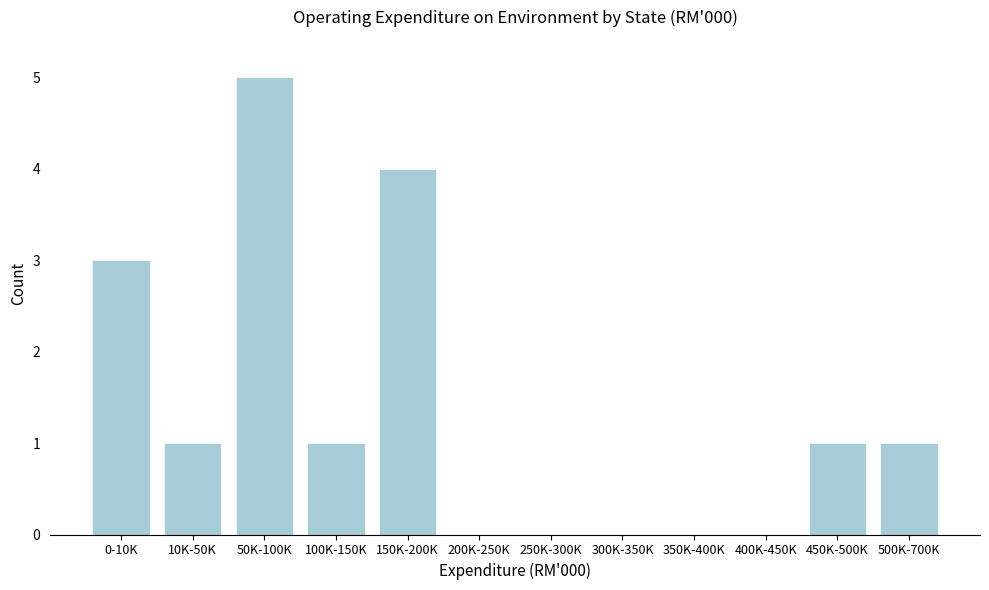

Reading right to left, transcribe all the data shown in this chart.

500K-700K=1	450K-500K=1	400K-450K=0	350K-400K=0	300K-350K=0	250K-300K=0	200K-250K=0	150K-200K=4	100K-150K=1	50K-100K=5	10K-50K=1	0-10K=3